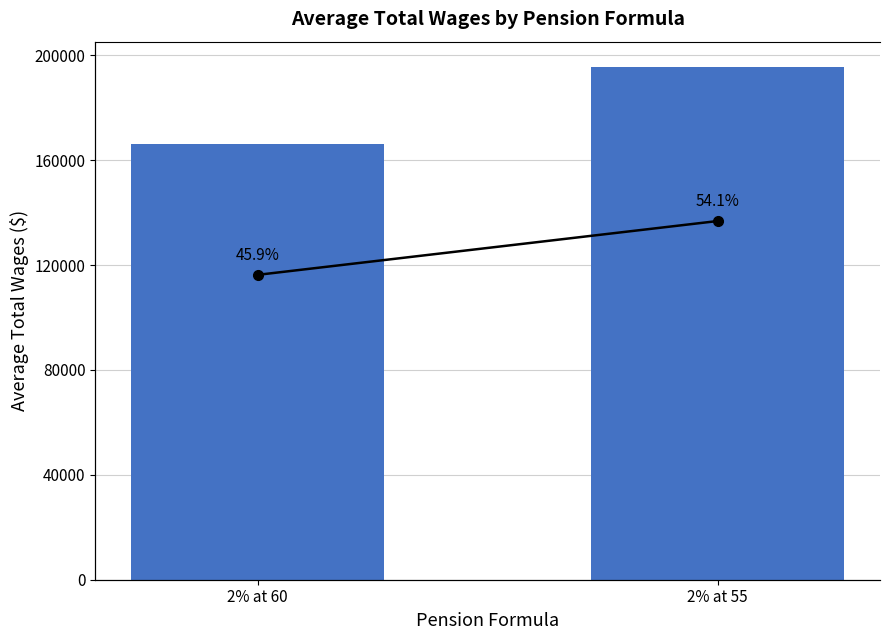

What is the sum of all TotalWages values?

361524.7